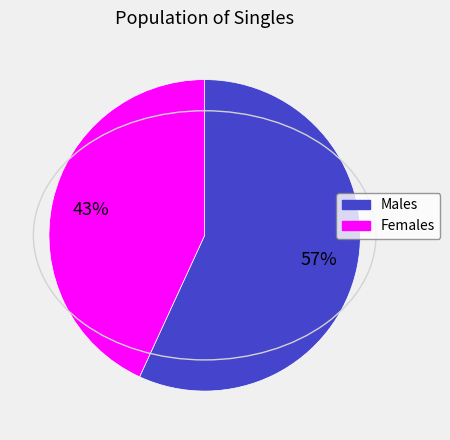

To the nearest percent, what is the difference between the largest and smallest slice percentages?

14%